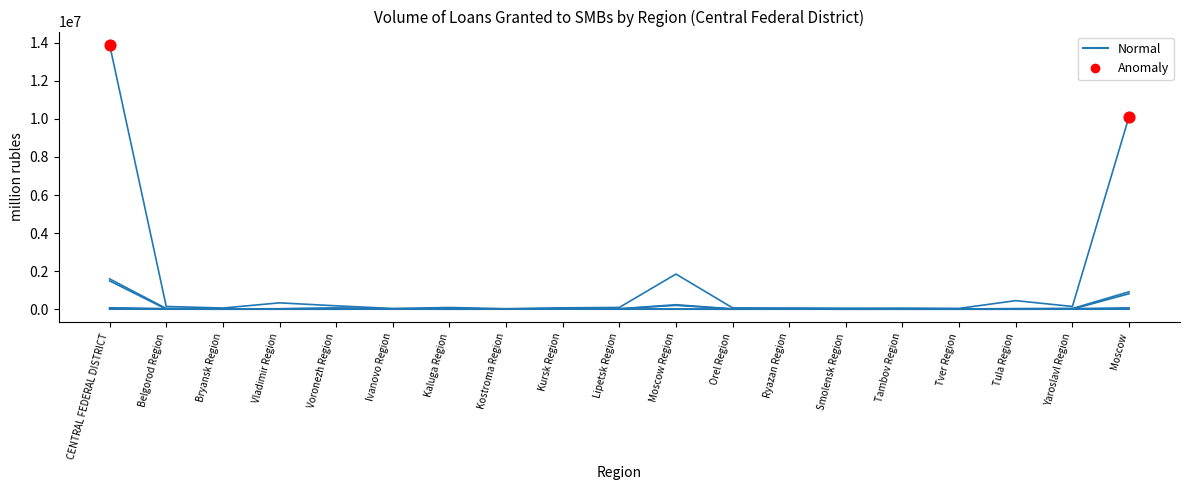

Is this an area chart (filled region under the line)?

No